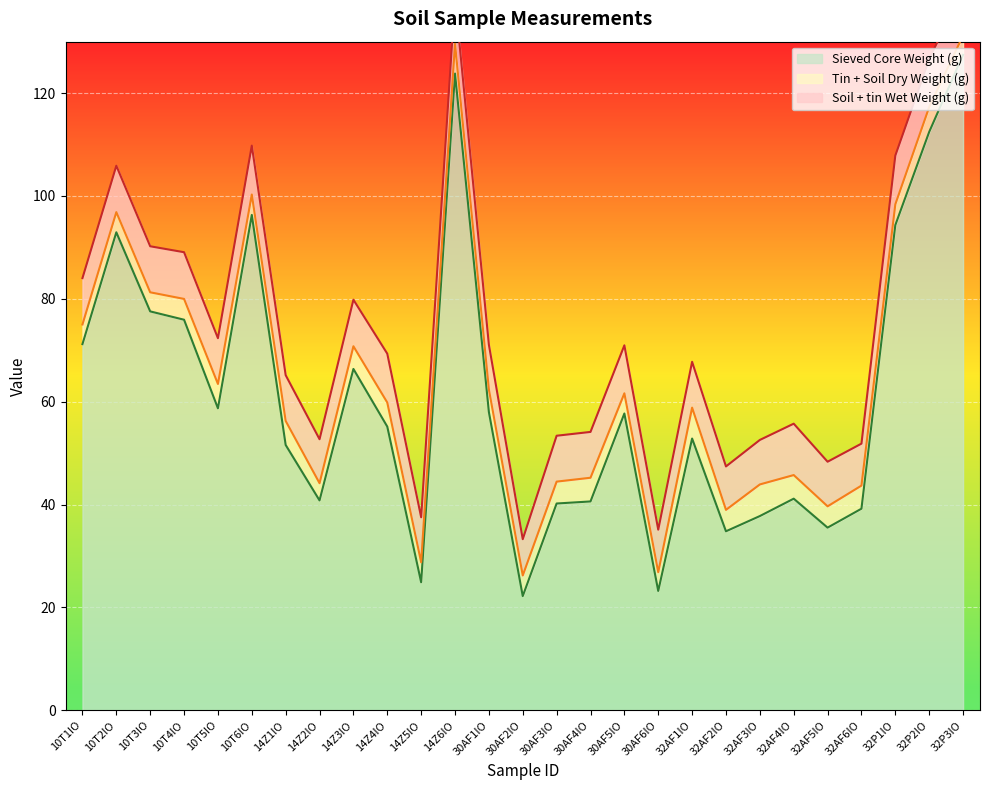

True or false: Tin + Soil Dry Weight (g) has more than 0 points higher than both neighbors.

True